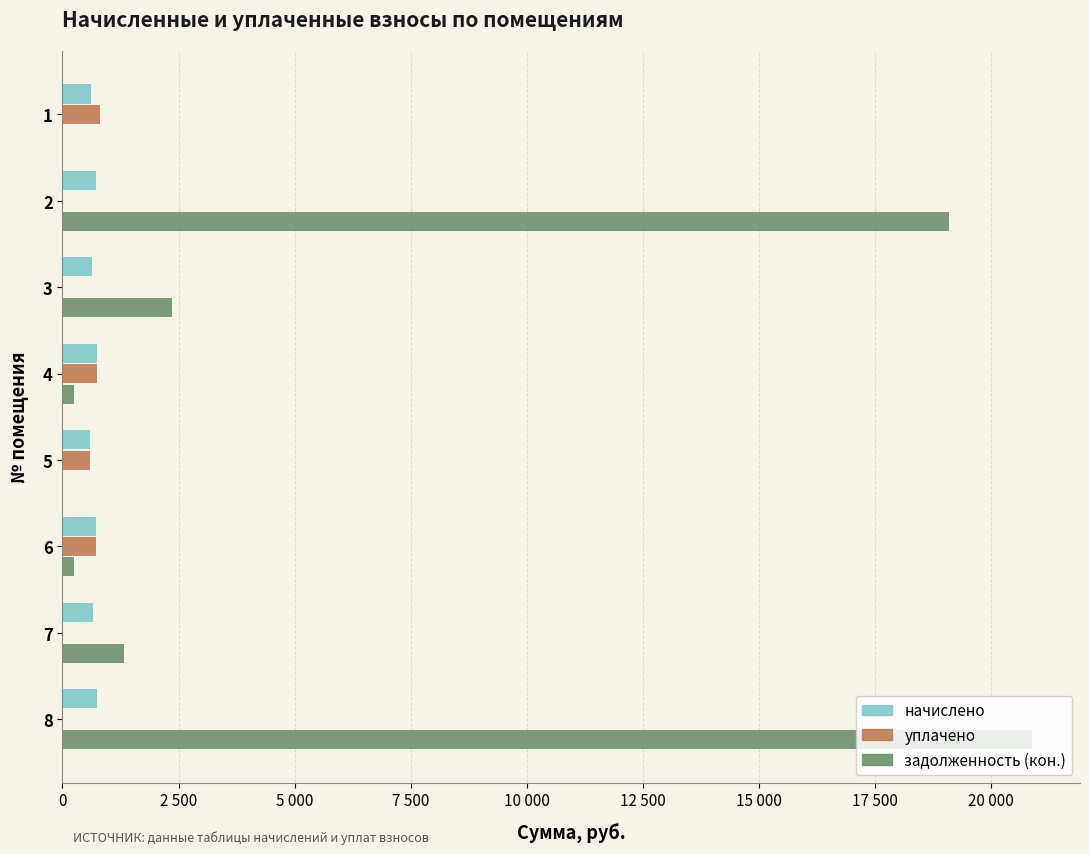

Reading left to right, what are all the values shown in this chart?

начислено: 610.0	732.7	644.1	739.5	598.1	731.0	647.5	746.3
уплачено: 813.4	0.0	0.0	739.5	598.1	730.7	0.0	0.0
задолженность (кон.): 0.0	19087.9	2361.7	246.5	0.0	243.7	1317.7	20876.5